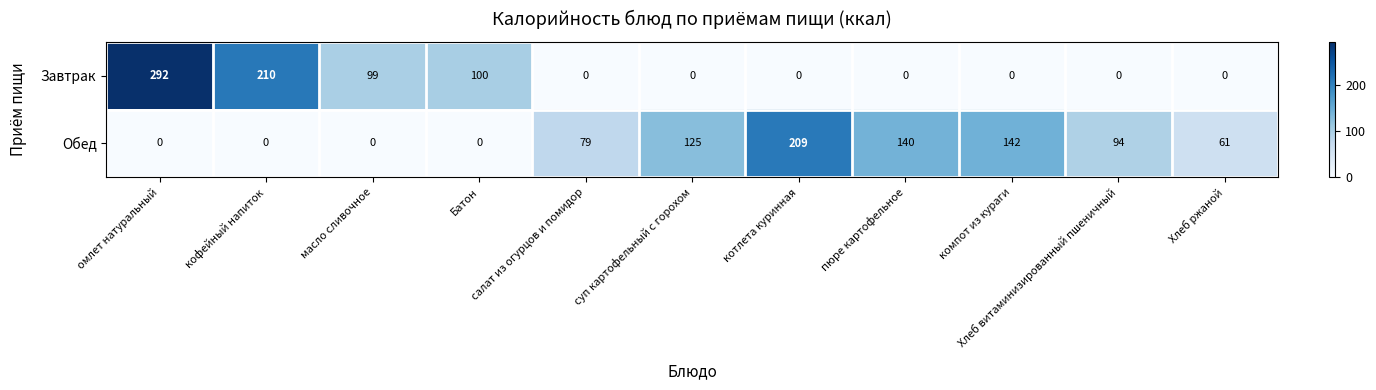

At how many categories does at least one series exceed 3?

11